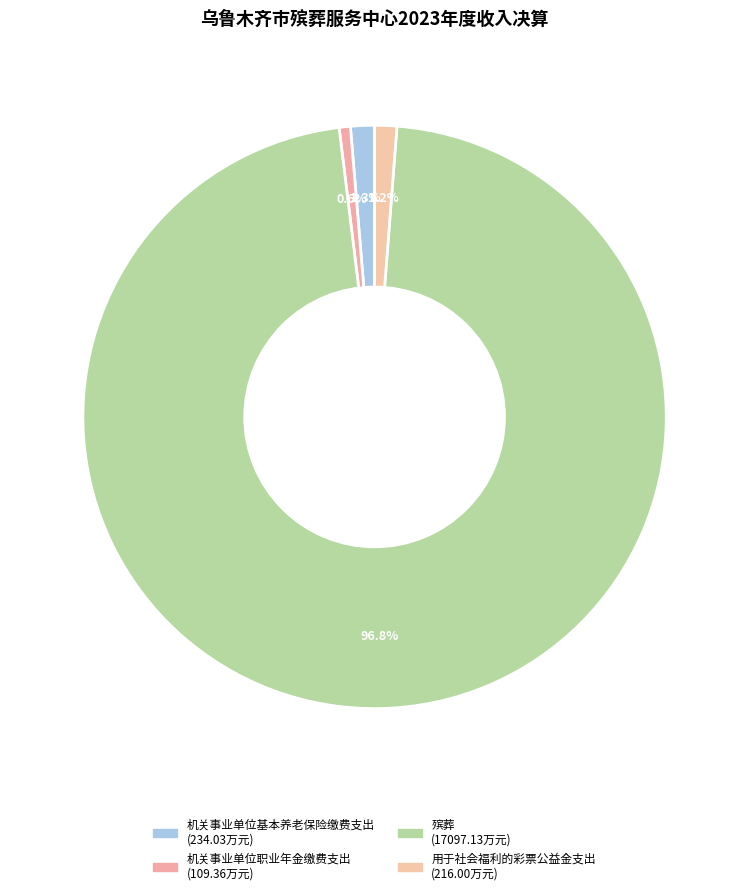

Count the number of slices in the pie.

4